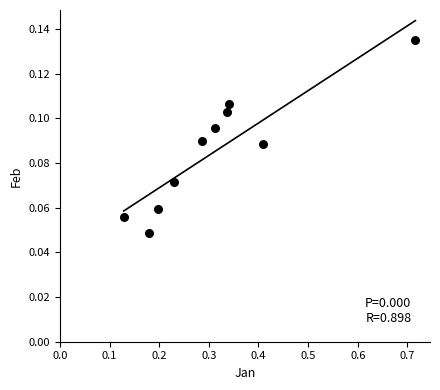

What is the average X value?

0.3